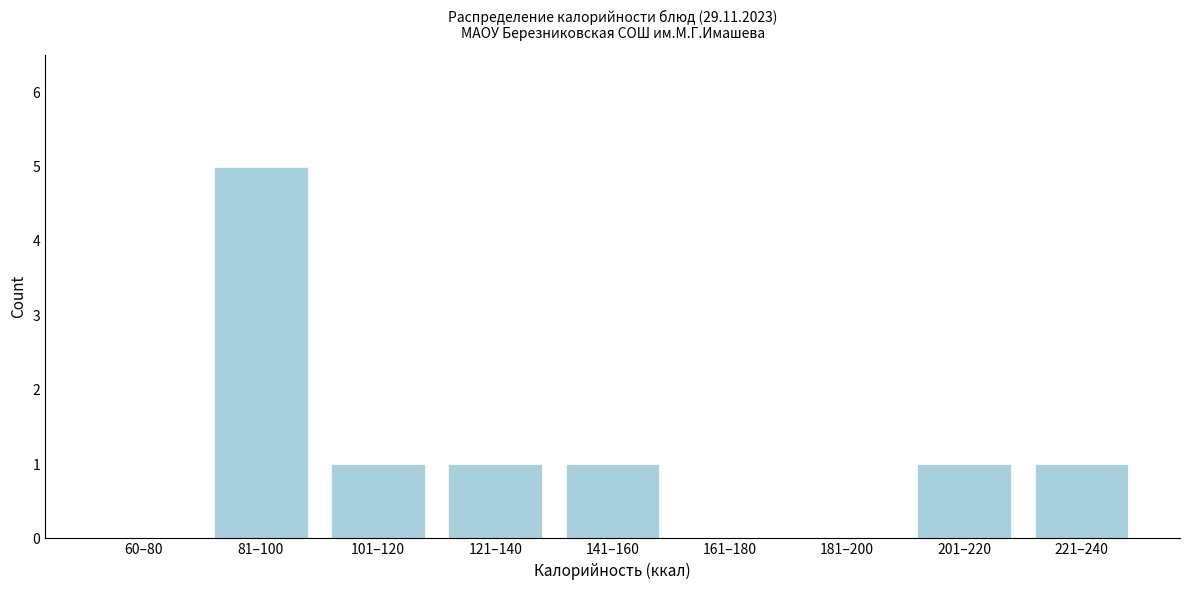

Reading left to right, transcribe all the data shown in this chart.

60–80=0	81–100=5	101–120=1	121–140=1	141–160=1	161–180=0	181–200=0	201–220=1	221–240=1